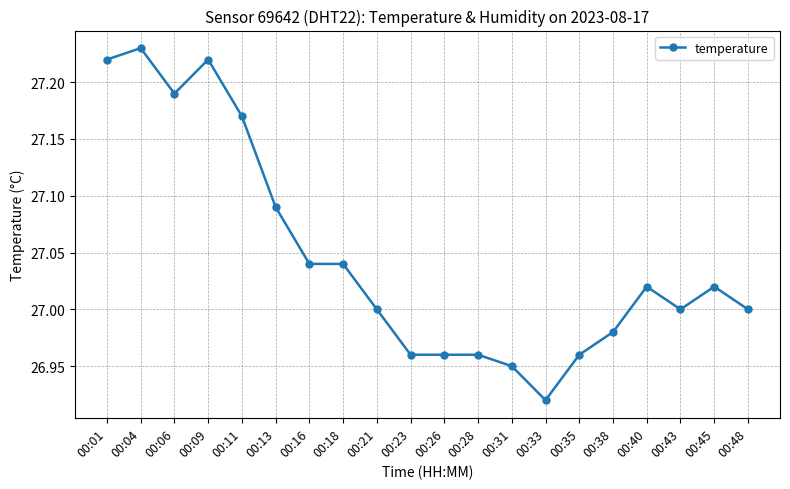

Which label corresponds to the largest value in the chart?

00:04